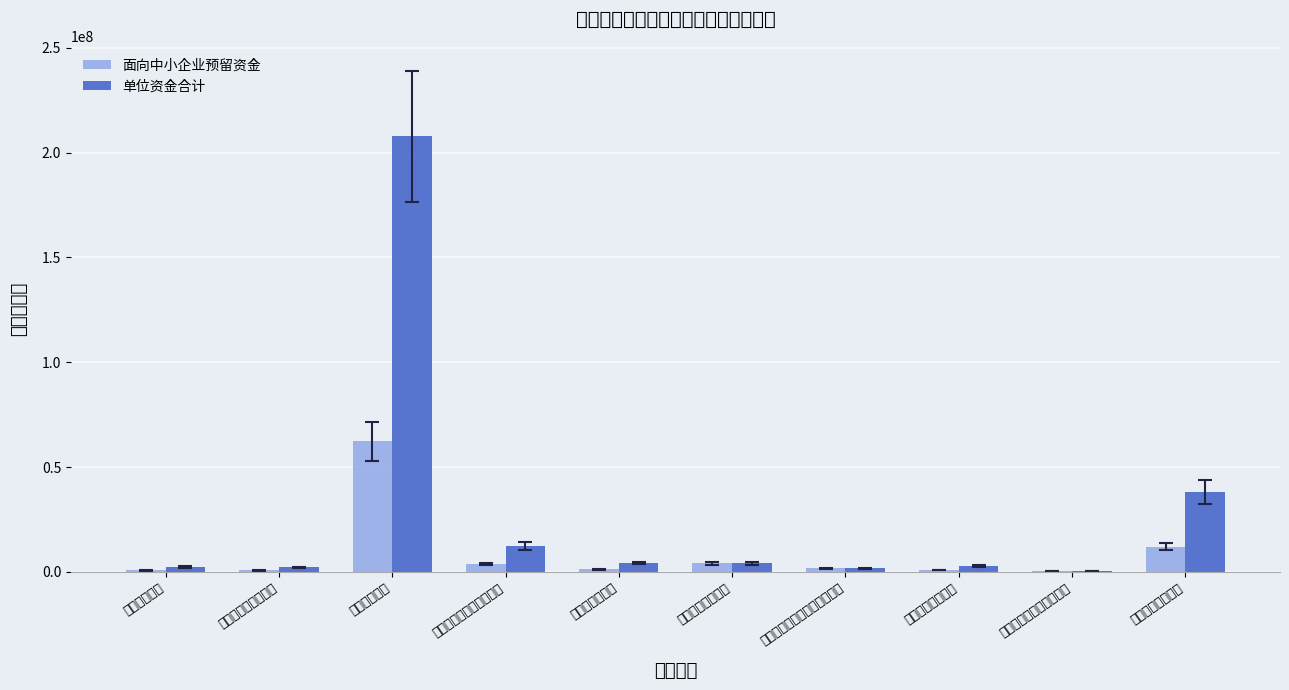

The value of 面向中小企业预留资金 at 一号楼及六号楼等检测费 is 400000. True or false?

True